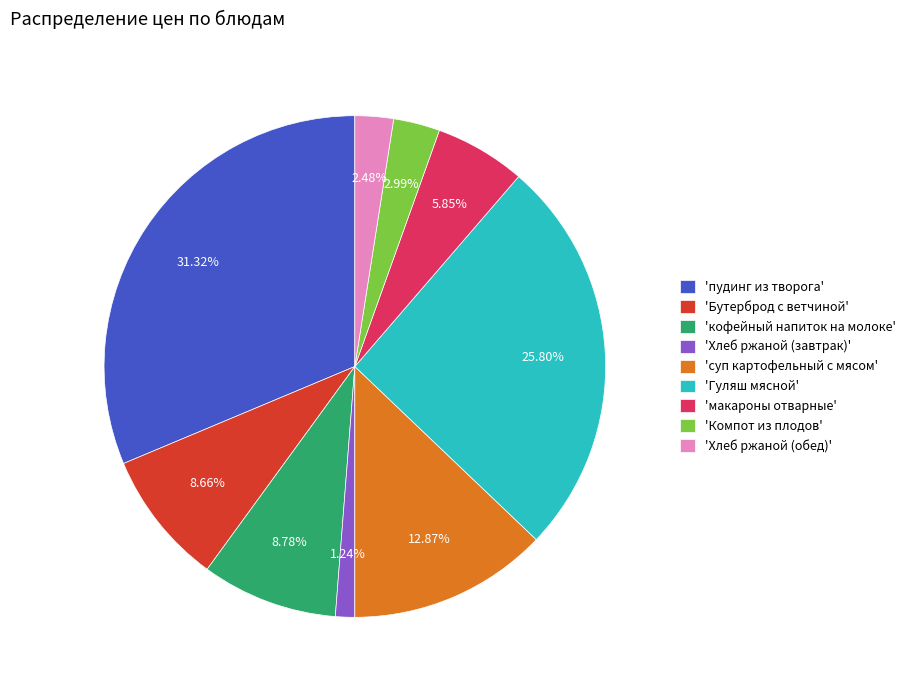

Is the sum of 'Гуляш мясной' and 'Компот из плодов' greater than half?

No